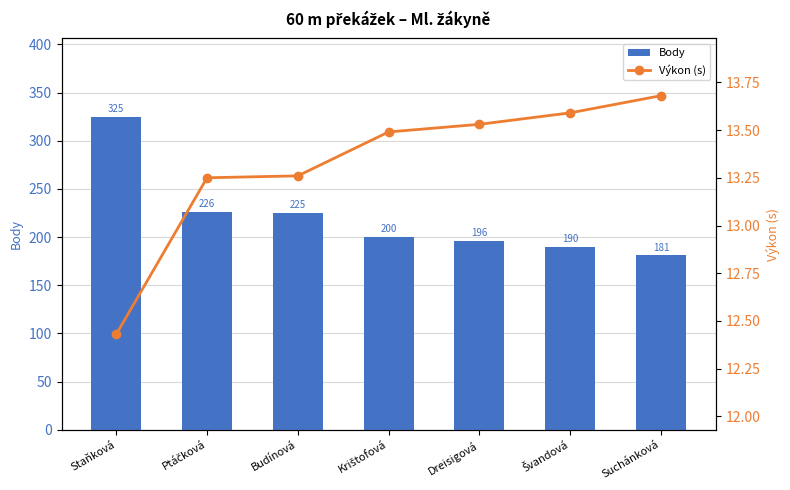

At which category does the chart reach its peak across all series?

Staňková